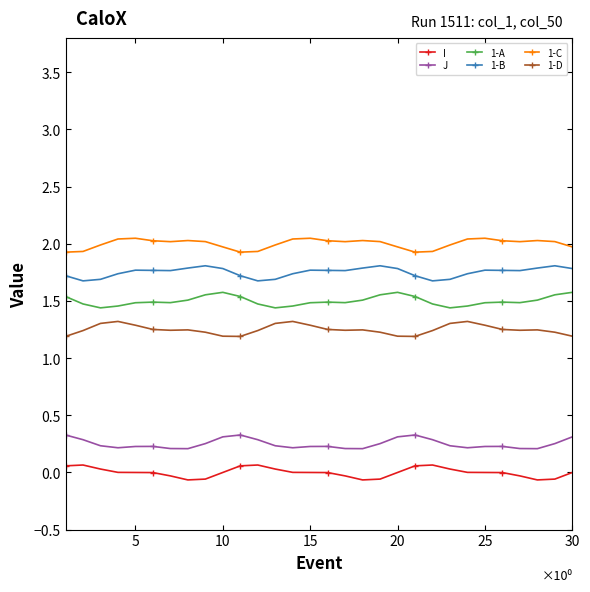

Which series has the largest total across all categories?

1-C